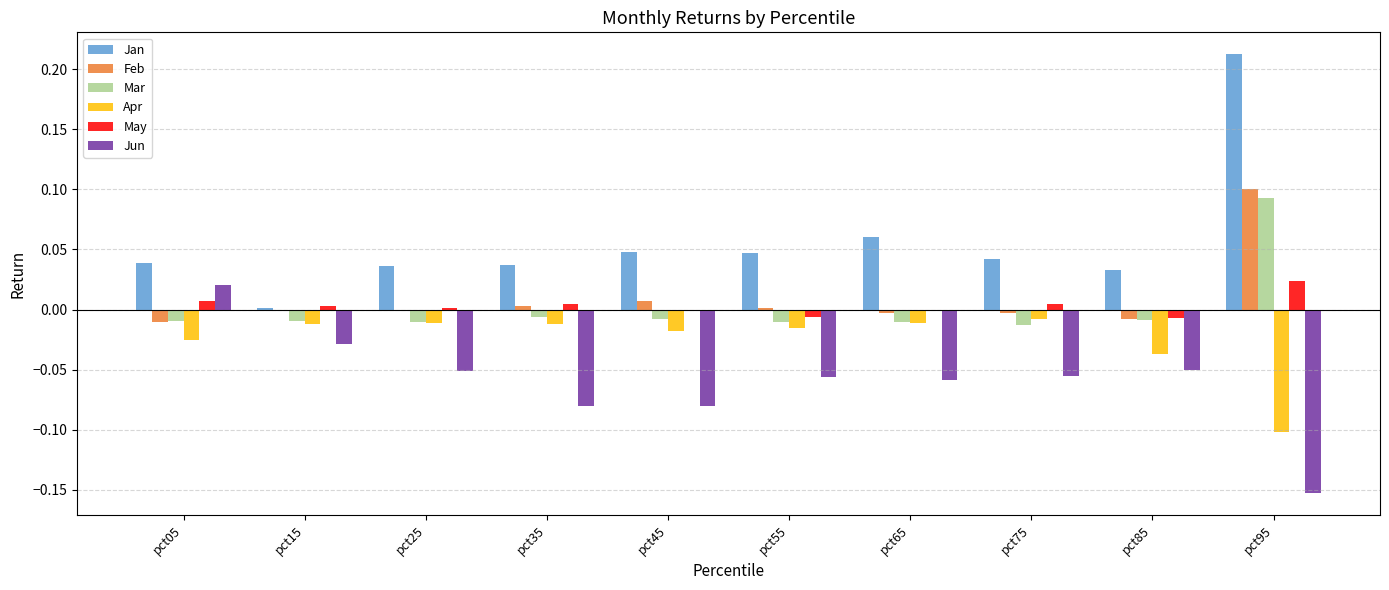

At which category is the sum across all series the highest?

pct95